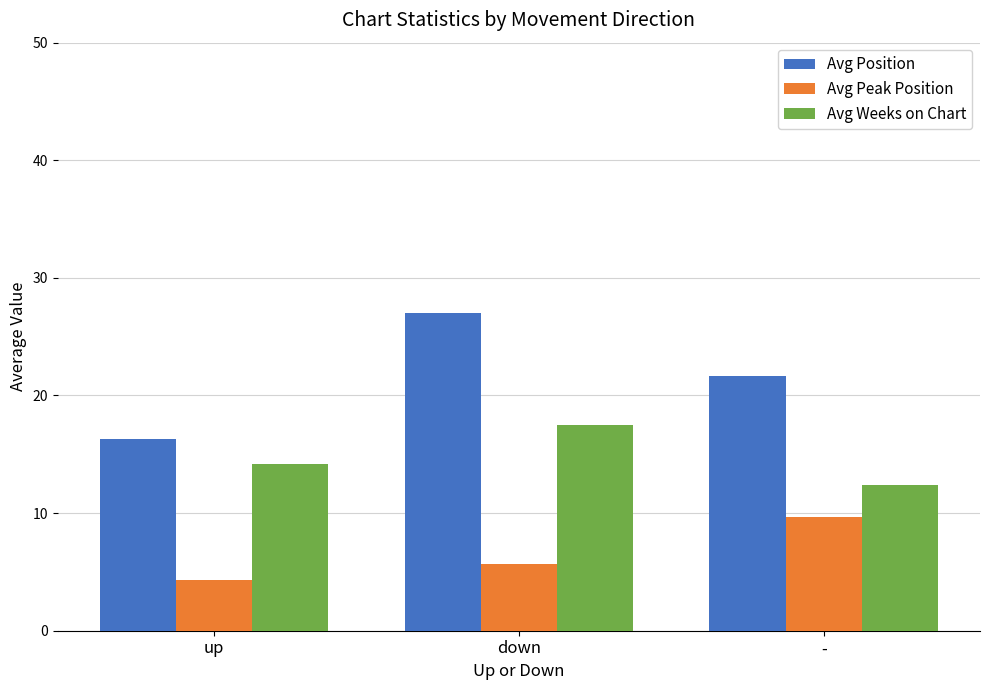

How many data points does each series have?

3